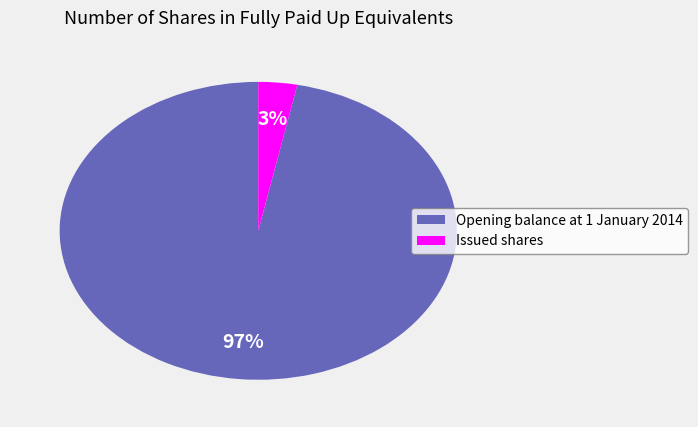

How many slices are in this pie chart?

2